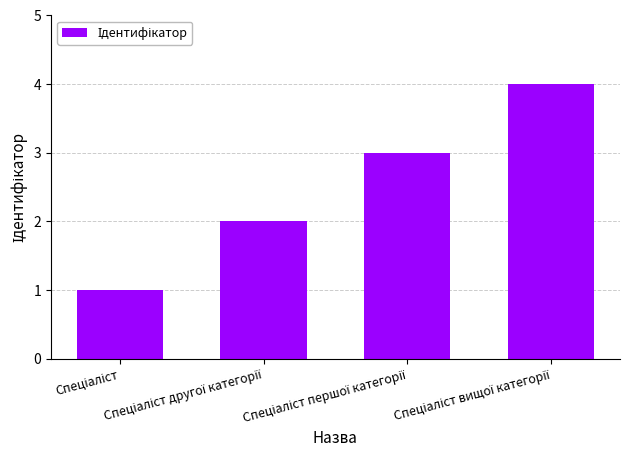

What is the minimum value shown in the chart?

1